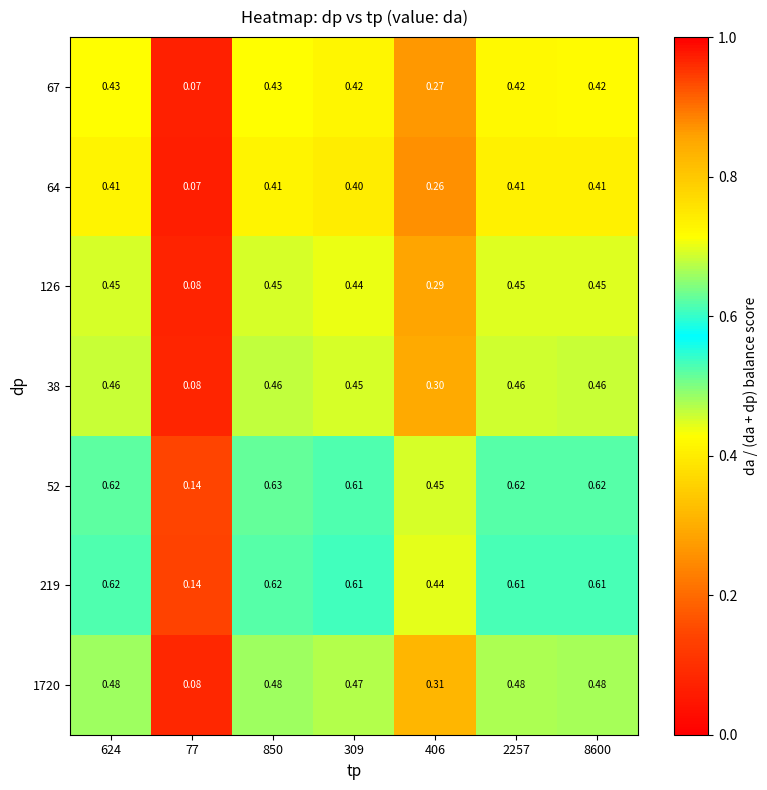

Is the value of 38 at 2257 greater than the value of 64 at 2257?

Yes